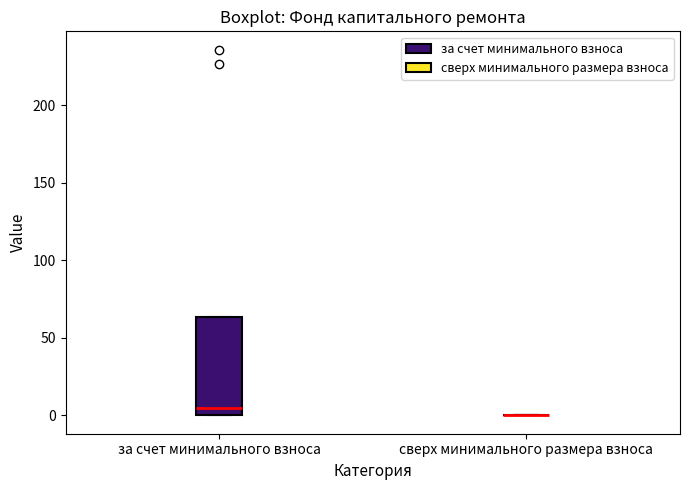

Reading left to right, read every box against the y-axis: the position of its median line, the range the box covers, and the ends of its whiskers. The values are not printed on the chart, so give them approximately, as read against the axis.

за счет минимального взноса: median 5, box 0 to 65, whiskers 0 to 65
сверх минимального размера взноса: box collapsed to a line at 0, whiskers 0 to 0